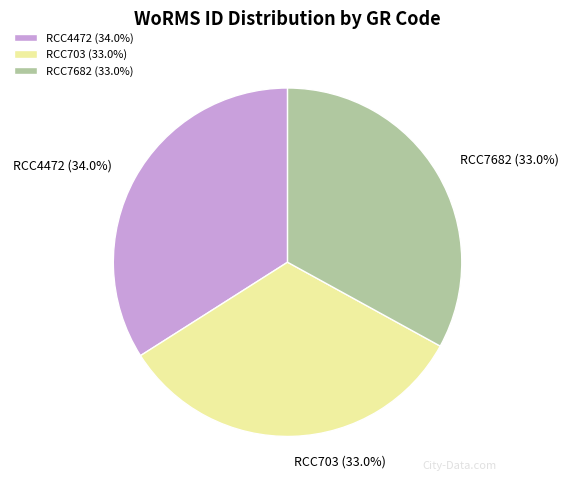

Is RCC7682 the majority of the pie?

No